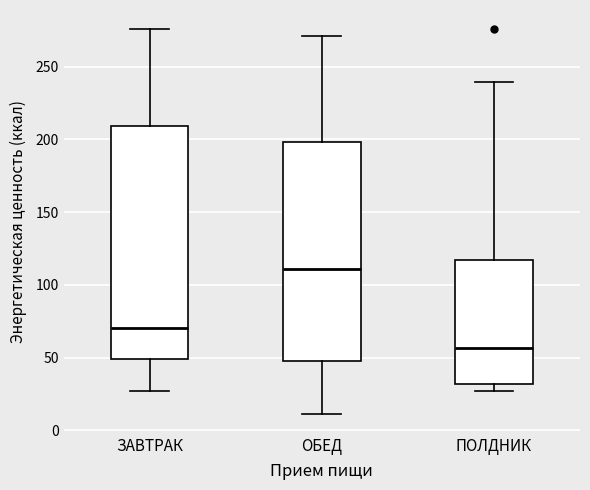

Which box's median line is the lowest?

ПОЛДНИК